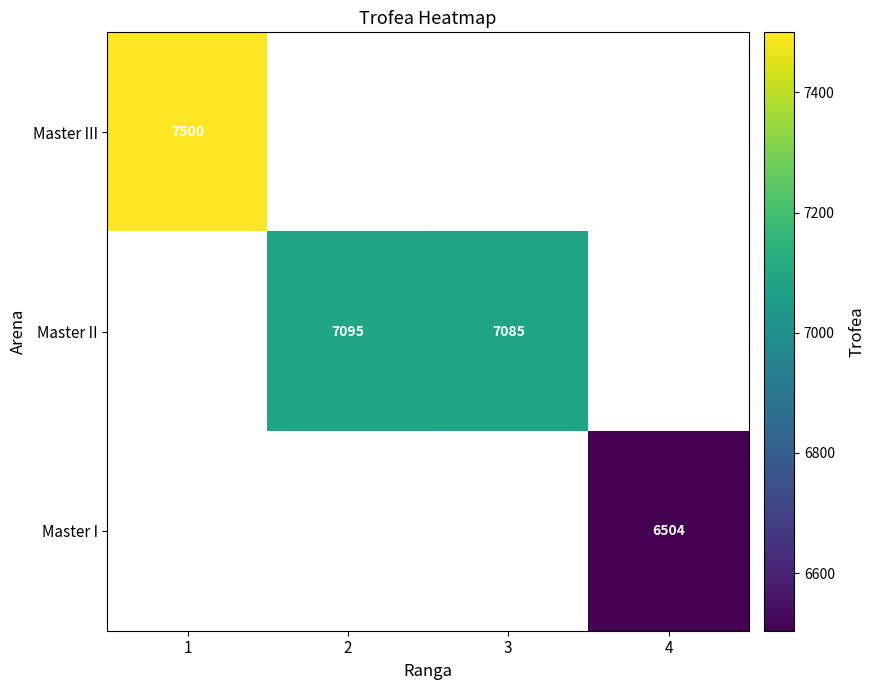

The Master I series shows 6504 at 4. True or false?

True